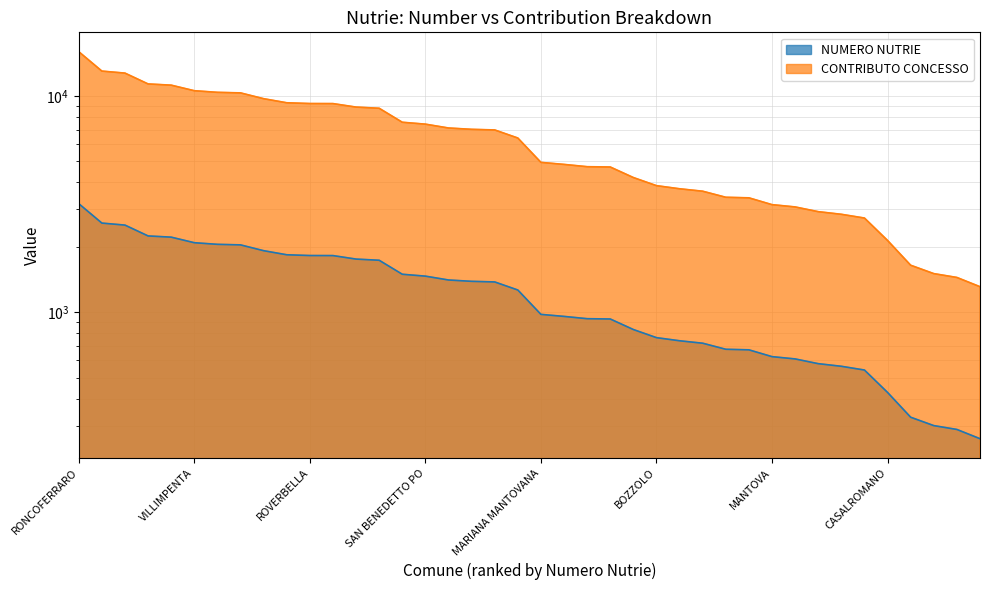

What is the sum of the NUMERO NUTRIE values at BAGNOLO SAN VITO and RODIGO?

3194.0